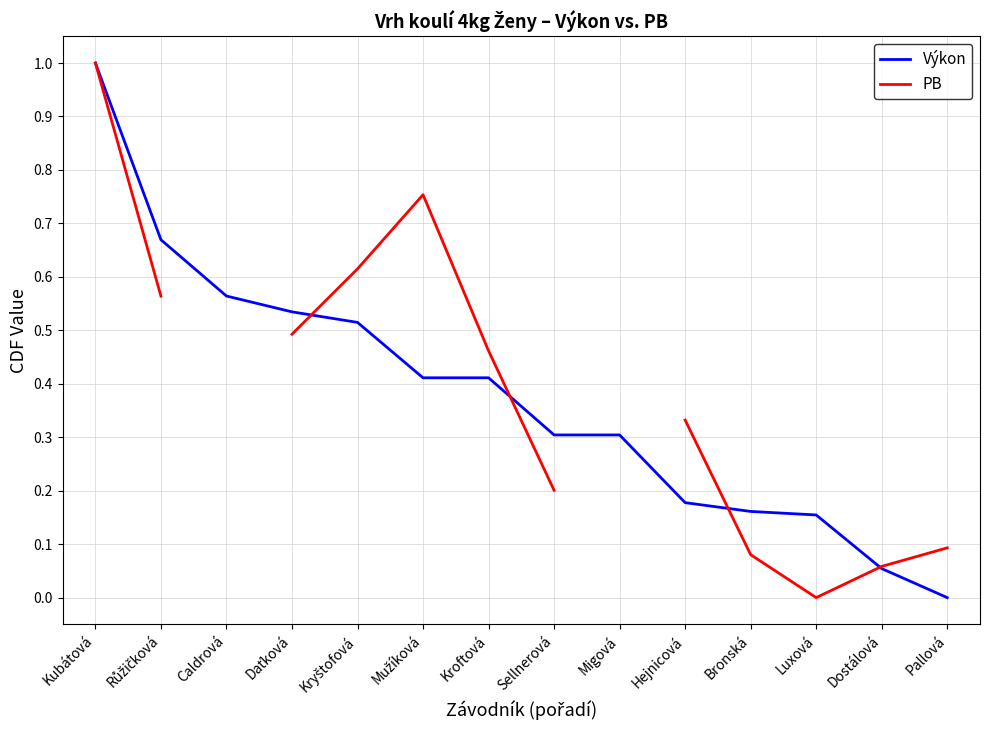

What is the label of the 14th point from the left?

Pallová